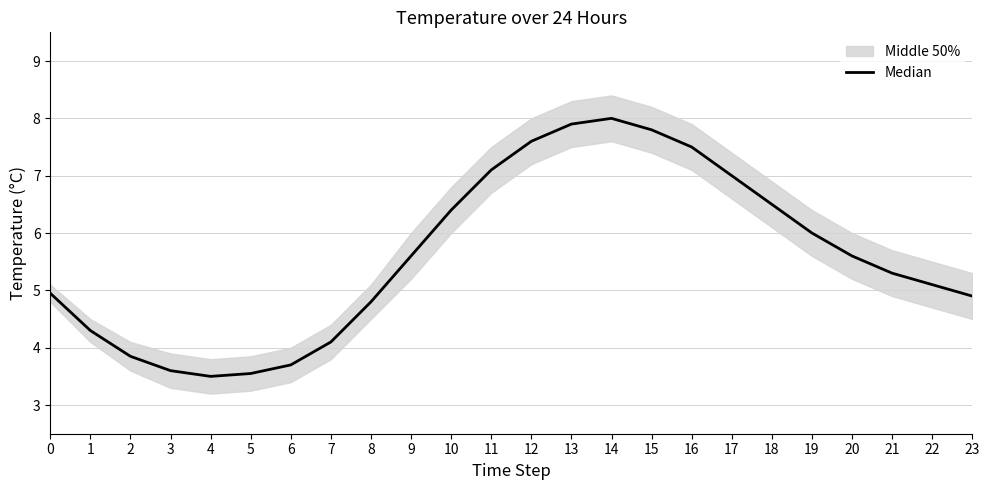

Where is the first local minimum?

4